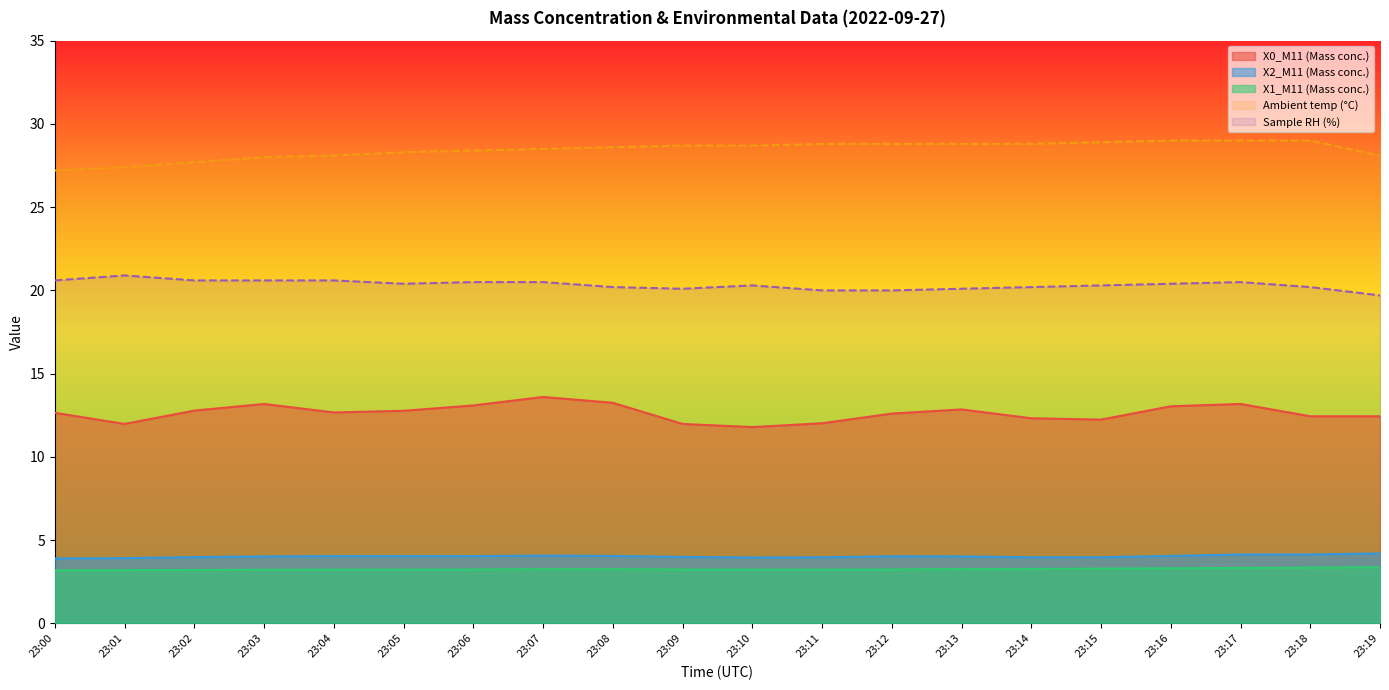

What is the sum of the X2_M11 (Mass conc.) values at 23:00 and 23:19?

8.1